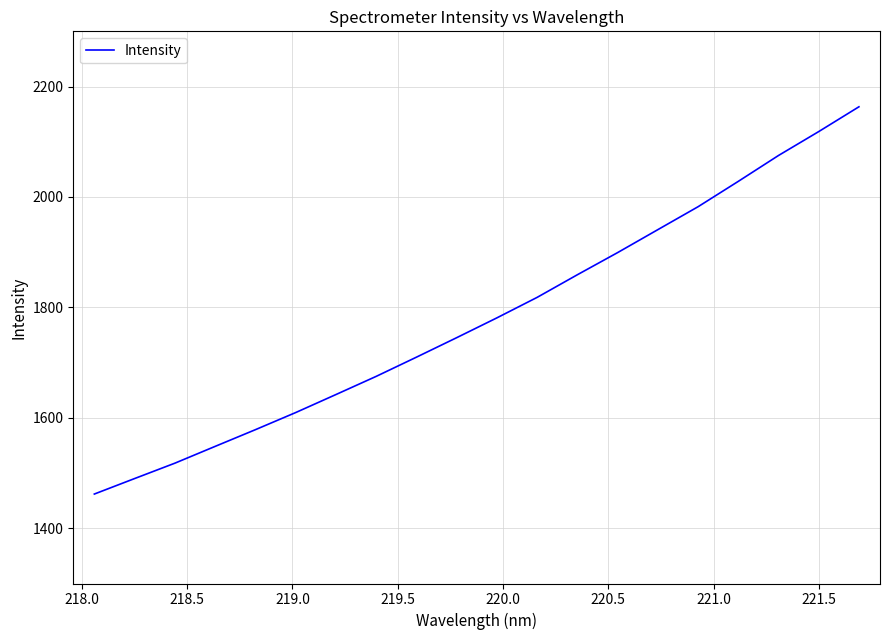

Does the chart display data point markers on the line(s)?

No